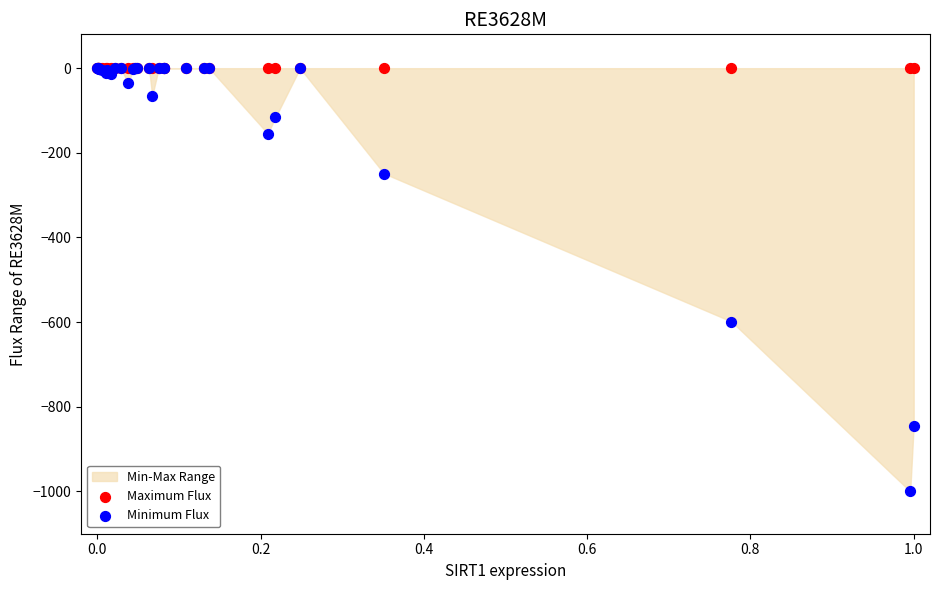

In the Minimum Flux series, what Y value is closest to -500?

-598.5